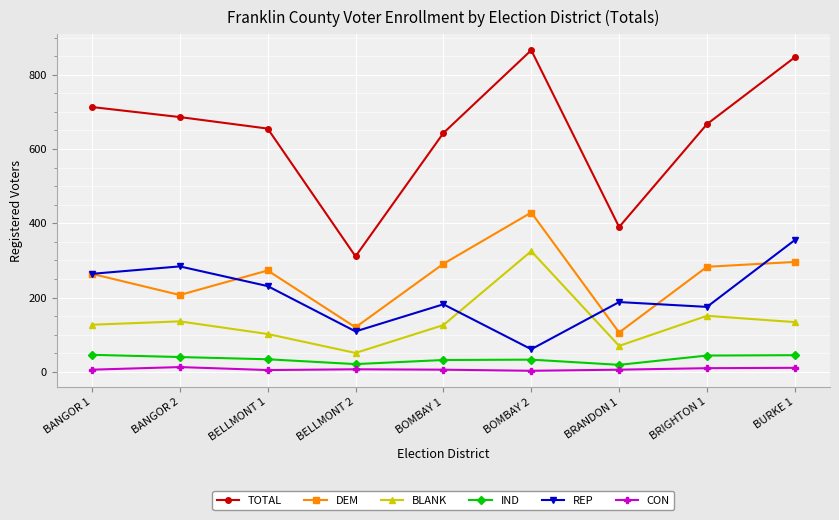

True or false: IND and REP cross at least once.

False